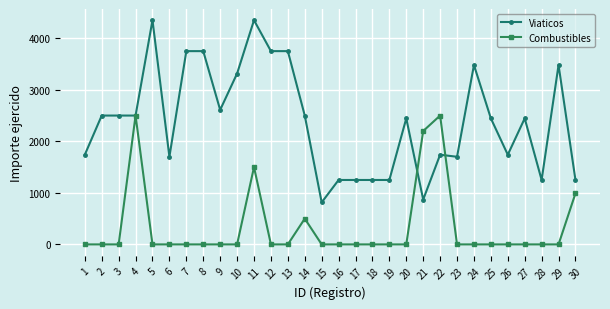

Rank the series by their maximum value, from highest to lowest.

Viaticos, Combustibles